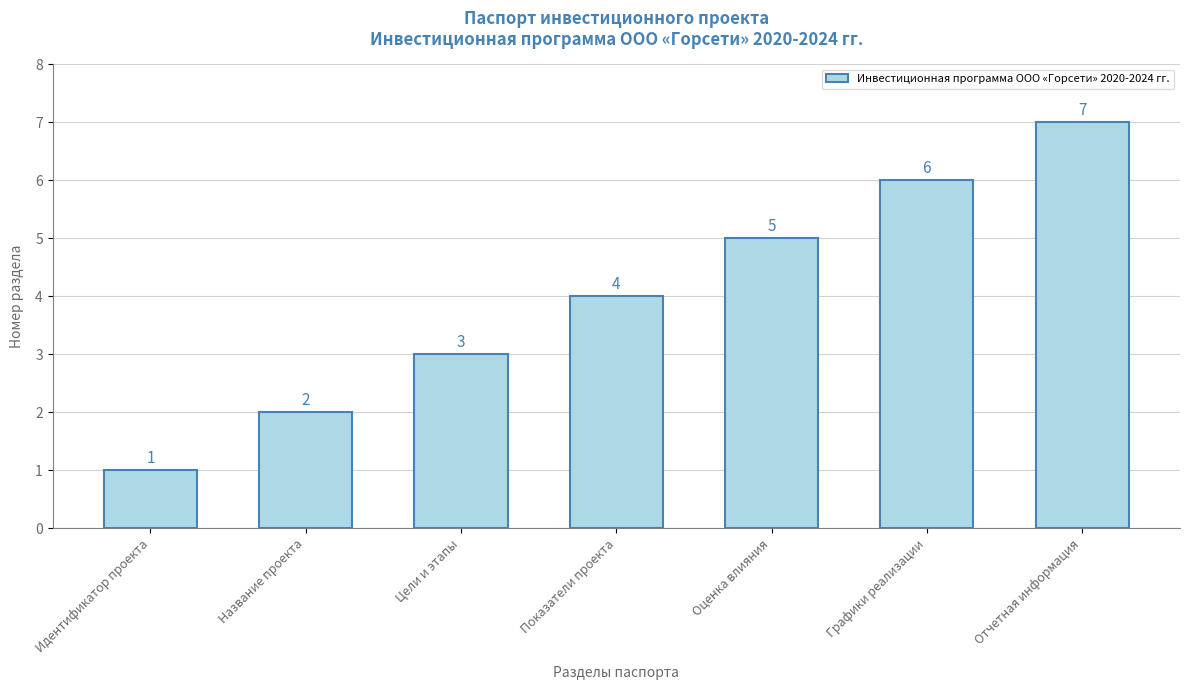

Count the values in the range 2 to 6.

5